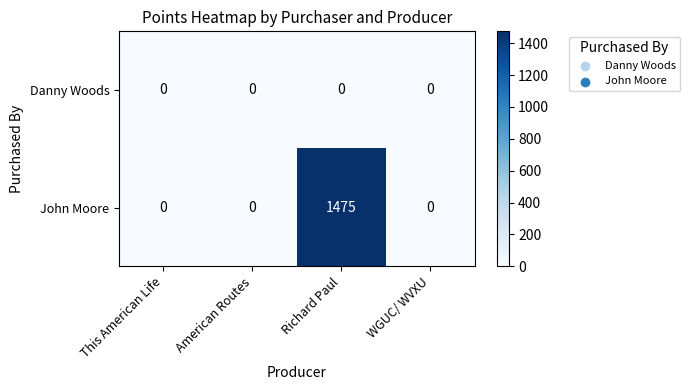

The value of Danny Woods at Richard Paul is 0. True or false?

True